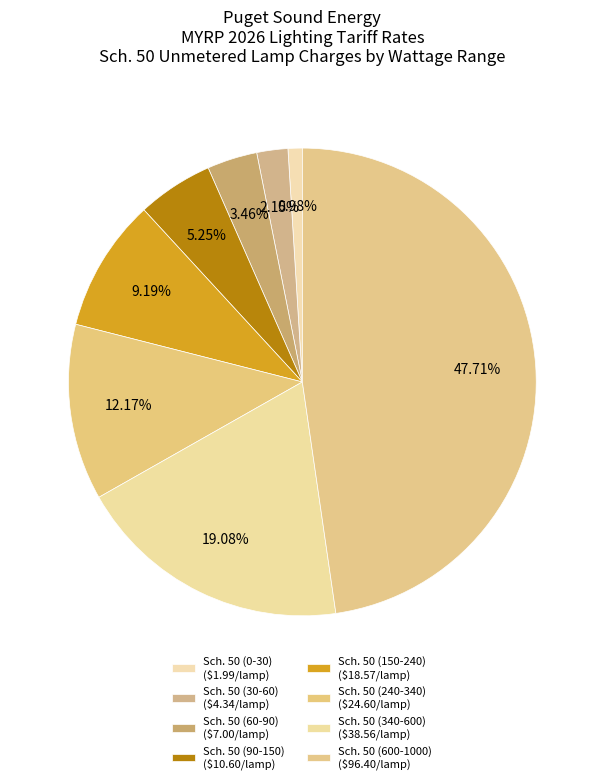

What is the smallest slice in the pie chart?

Sch. 50 (0-30)